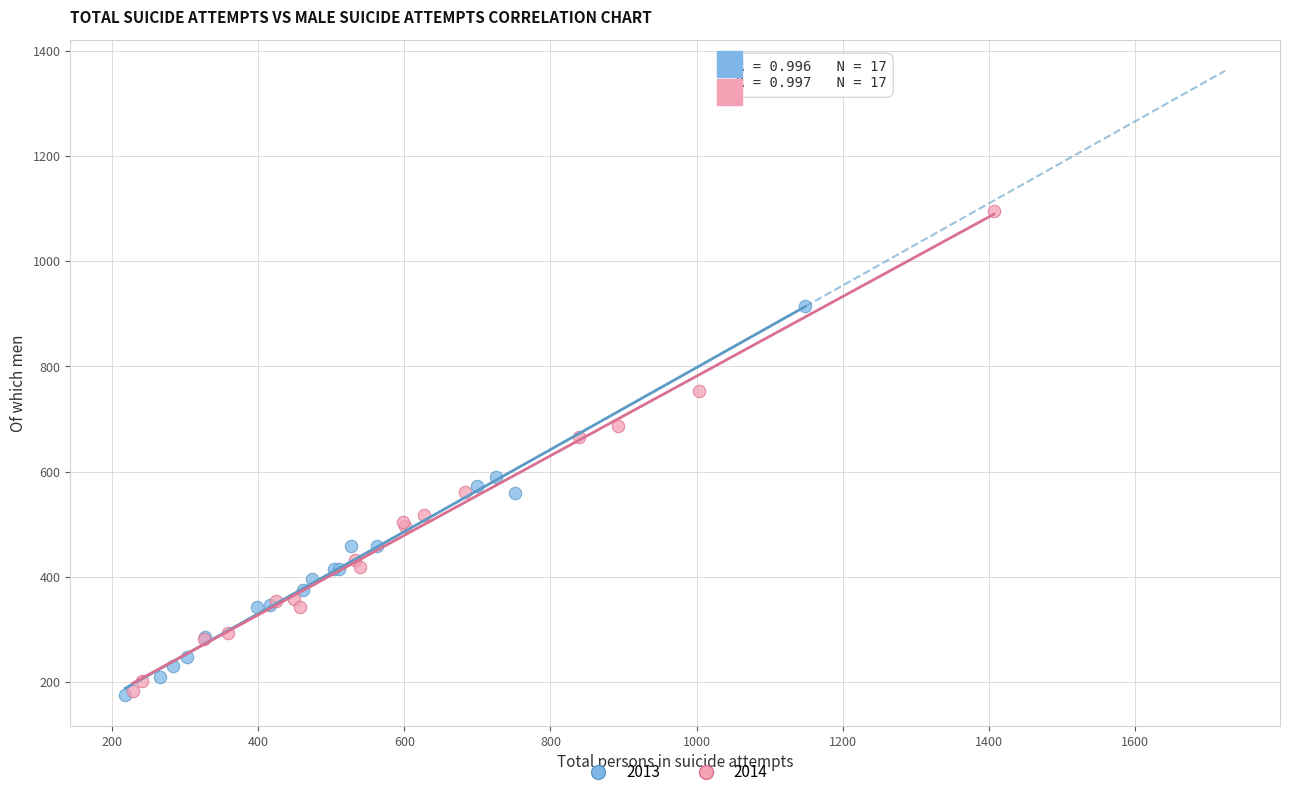

Which series has the largest Y range (max minus min)?

2014